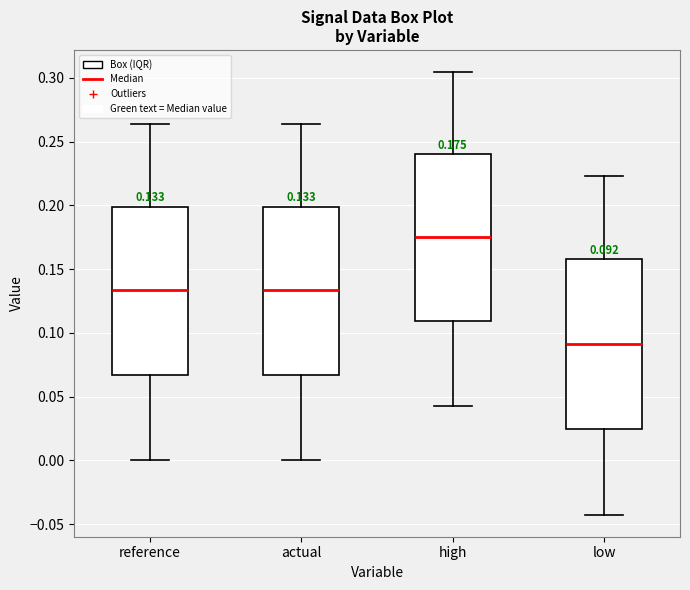

Which box's median line is the lowest?

low